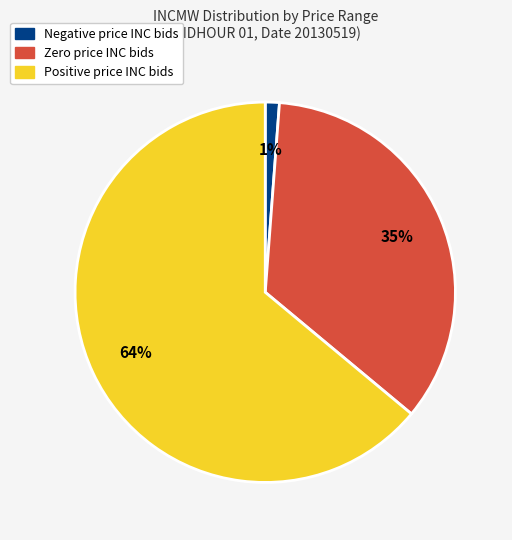

Is there a majority slice in this chart?

Yes